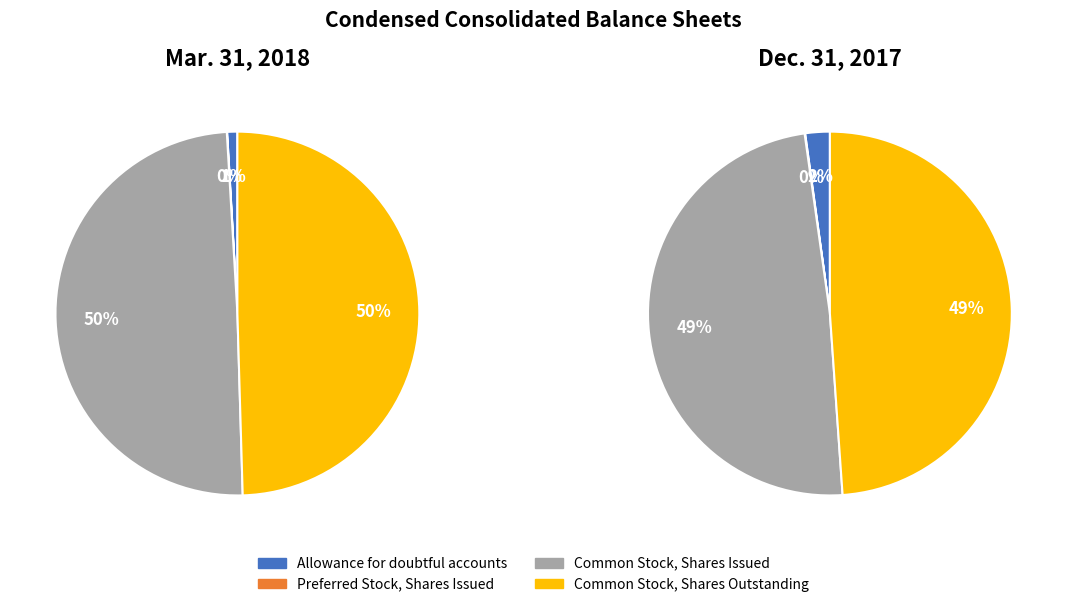

What is the largest slice in the pie chart?

Common Stock, Shares Issued